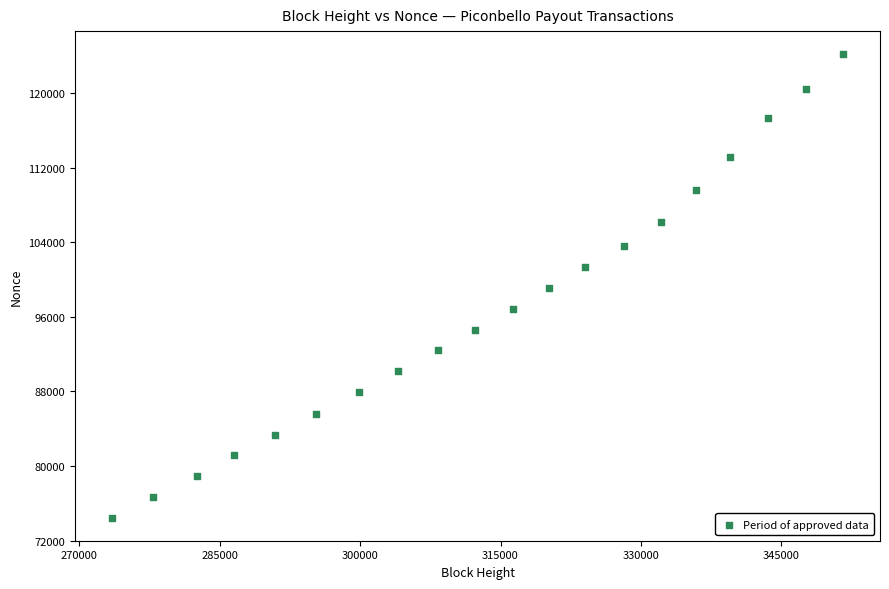

What is the range of X values (max minus min)?

78195